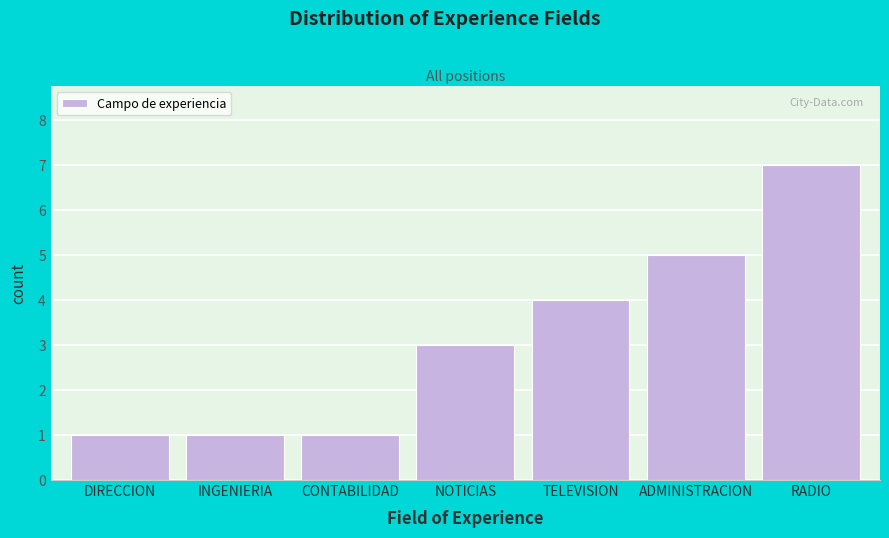

Reading left to right, extract all data points from this chart.

1	1	1	3	4	5	7